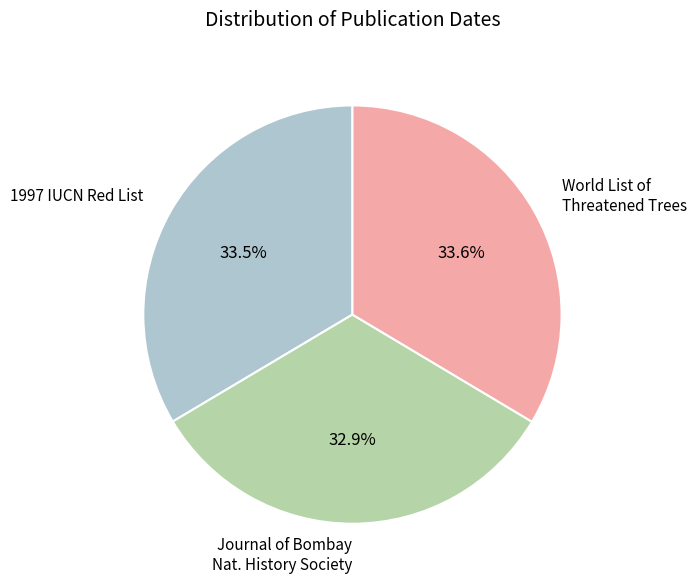

Approximately how many times larger is the value at 1997 IUCN Red List compared to Journal of Bombay Nat. History Society?

1.0